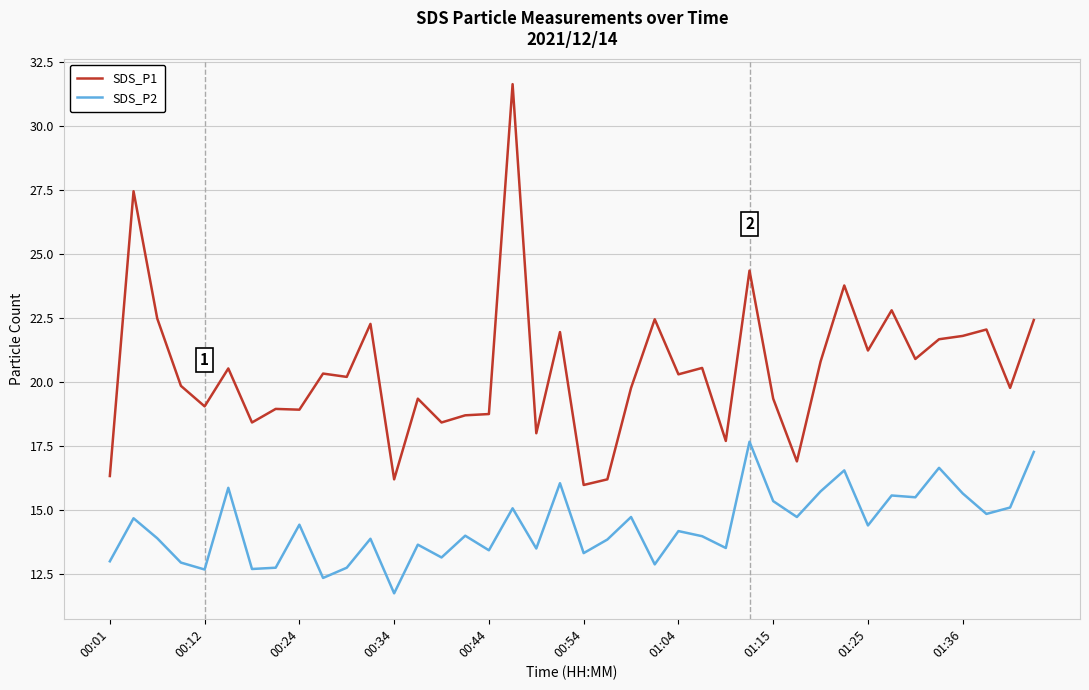

True or false: SDS_P2 and SDS_P1 intersect in this chart.

False